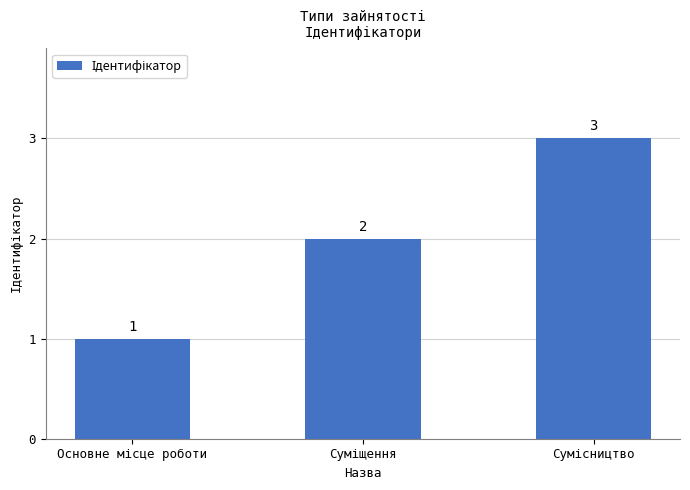

Count the values in the range 1 to 3.

3